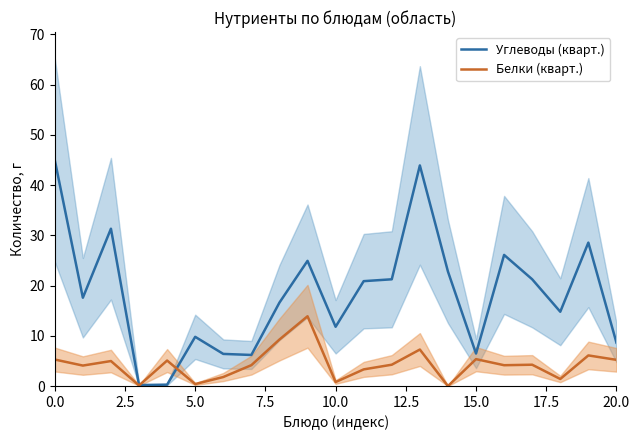

True or false: Белки (кварт.) has a value of 5.3 at 0.0.

True